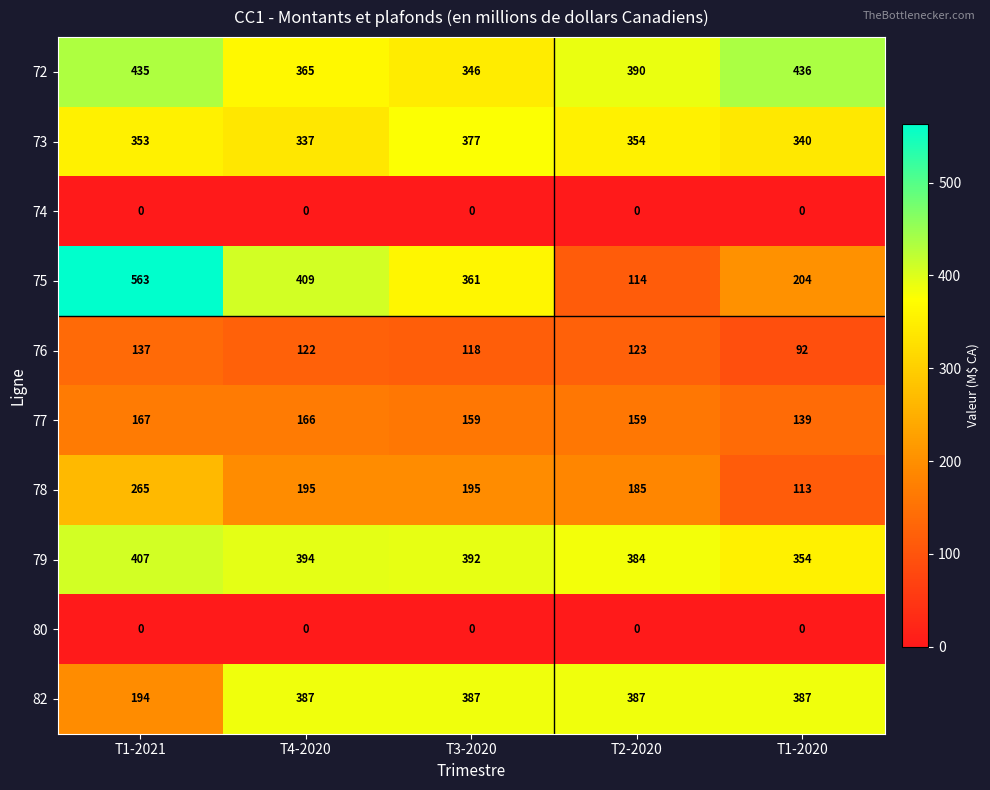

Is it true that 82 equals 194 at T1-2021?

True